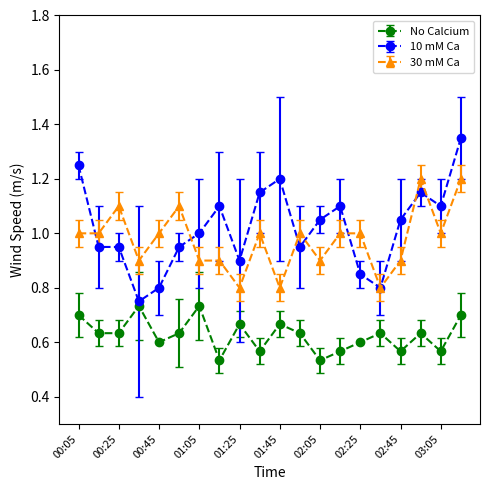

How many interior local peaks does the No Calcium series have?

6